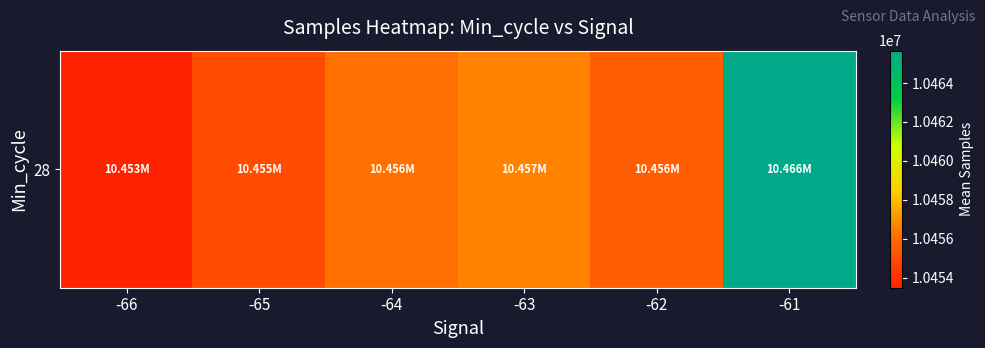

What is the difference between the maximum and minimum values?

12183.0